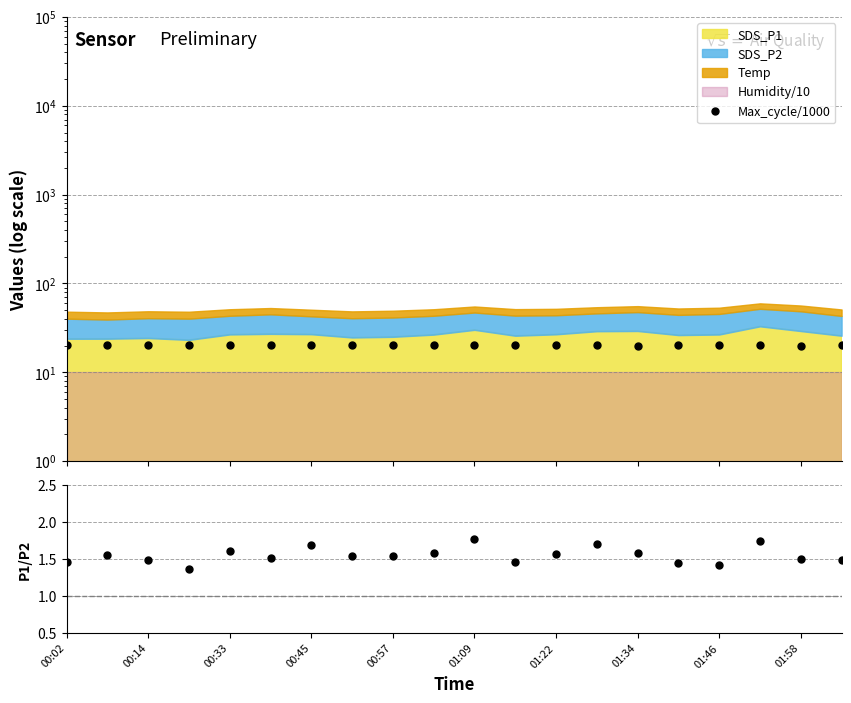

True or false: SDS_P1 / SDS_P2 and Max_cycle/1000 cross at least once.

False